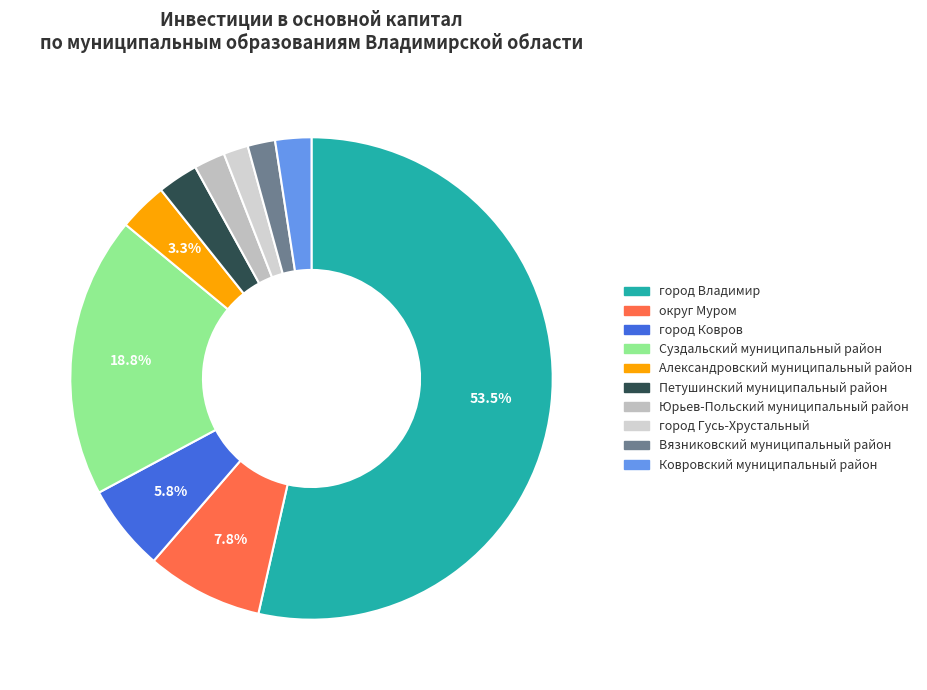

Count the number of slices in the pie.

10